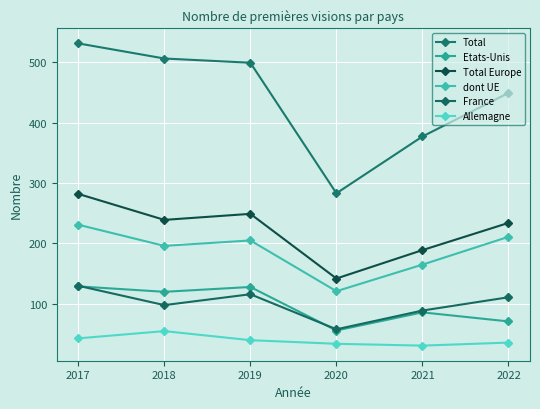

Reading left to right, what are all the values shown in this chart?

Total: 531	506	499	283	377	449
Etats-Unis: 129	120	128	56	86	71
Total Europe: 282	239	249	142	189	234
dont UE: 231	196	205	121	165	211
France: 130	98	116	58	89	111
Allemagne: 43	55	40	34	31	36